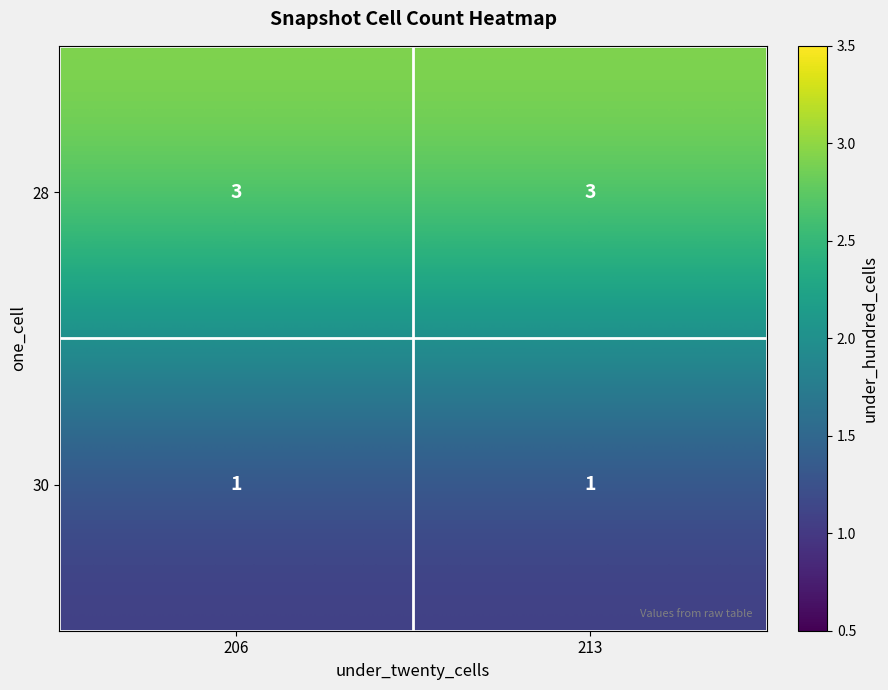

What is the maximum value shown in the chart?

3